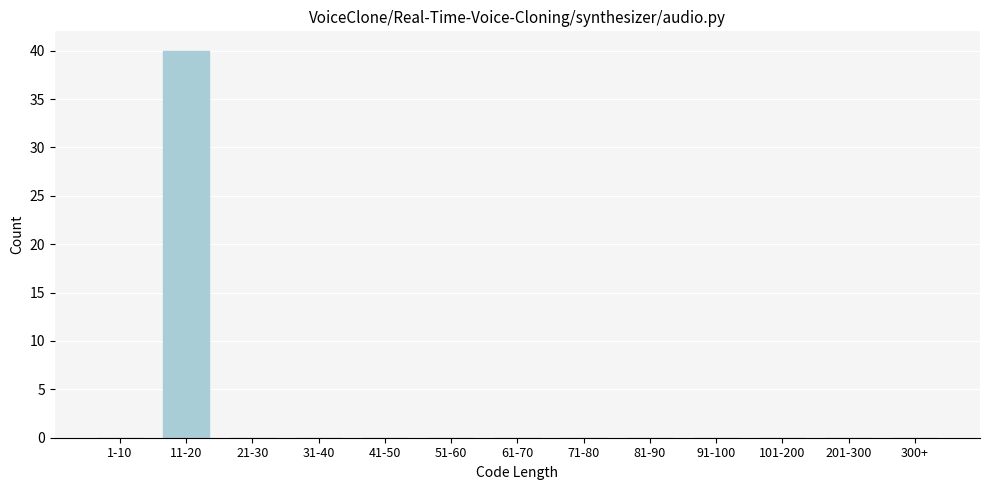

What is the greatest value displayed?

40